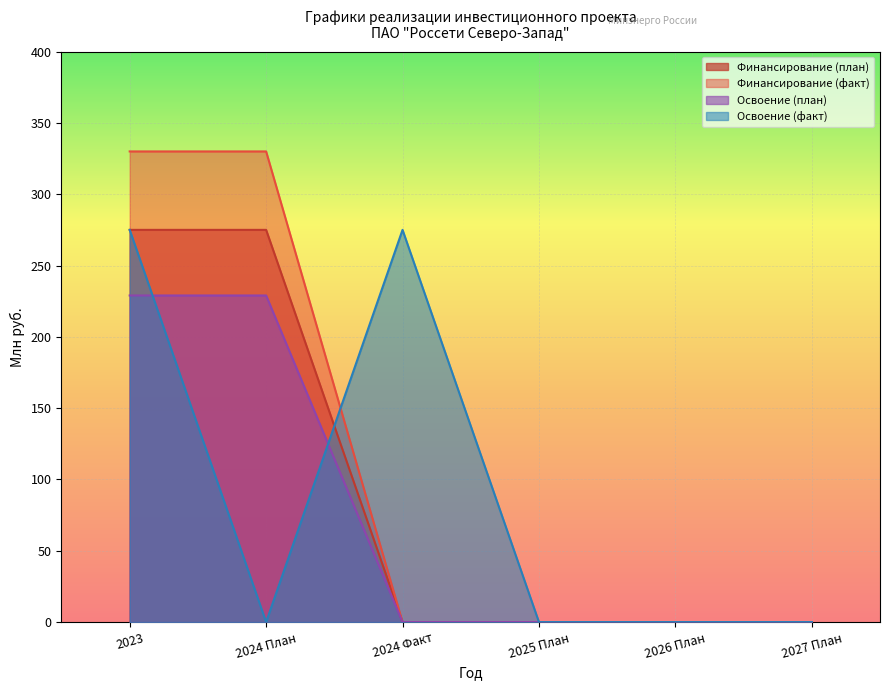

What is the difference between the maximum and minimum values in the Освоение (факт) series?

275